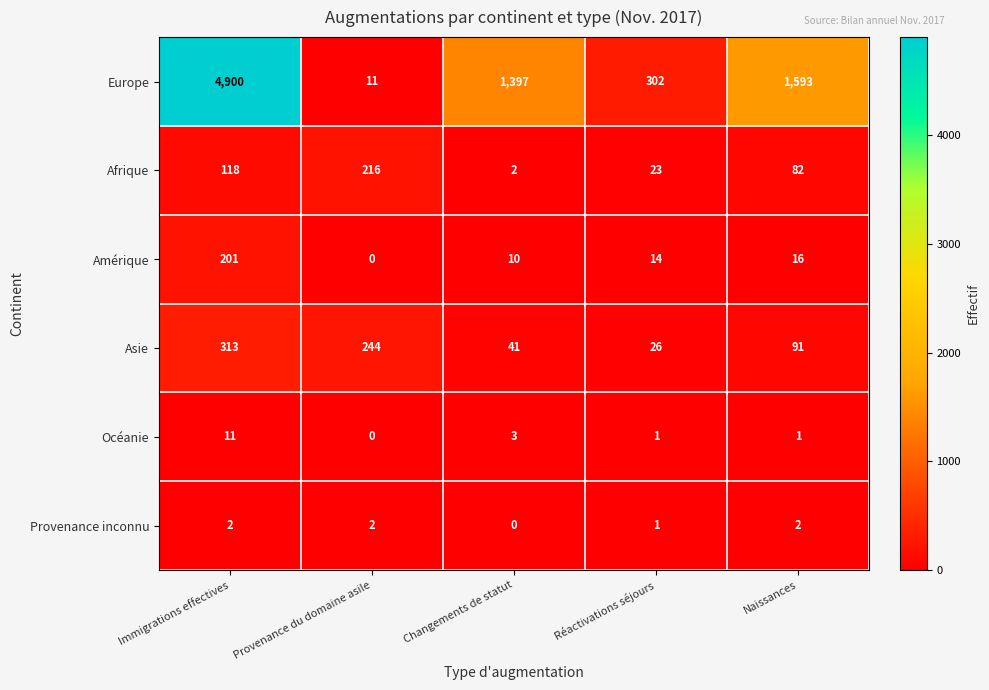

The Océanie series shows -5 at Provenance du domaine asile. True or false?

False